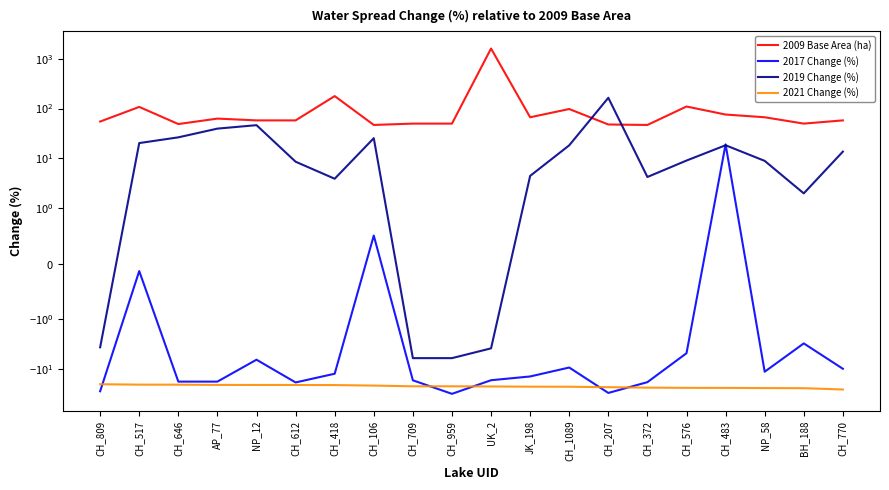

True or false: 2017 Change (%) has more than 0 points higher than both neighbors.

True